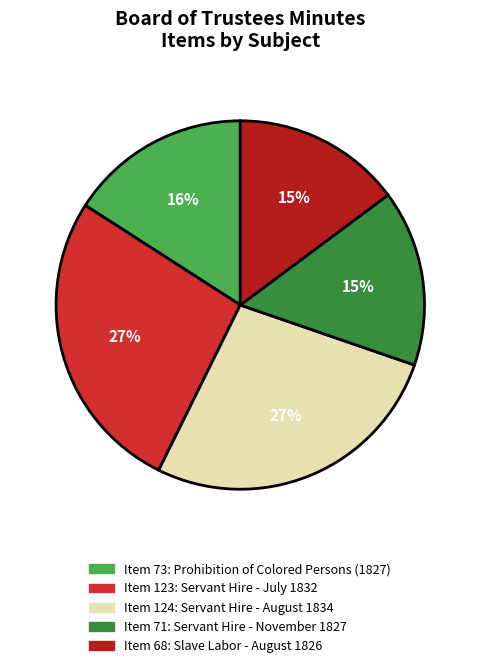

How many slices are in this pie chart?

5